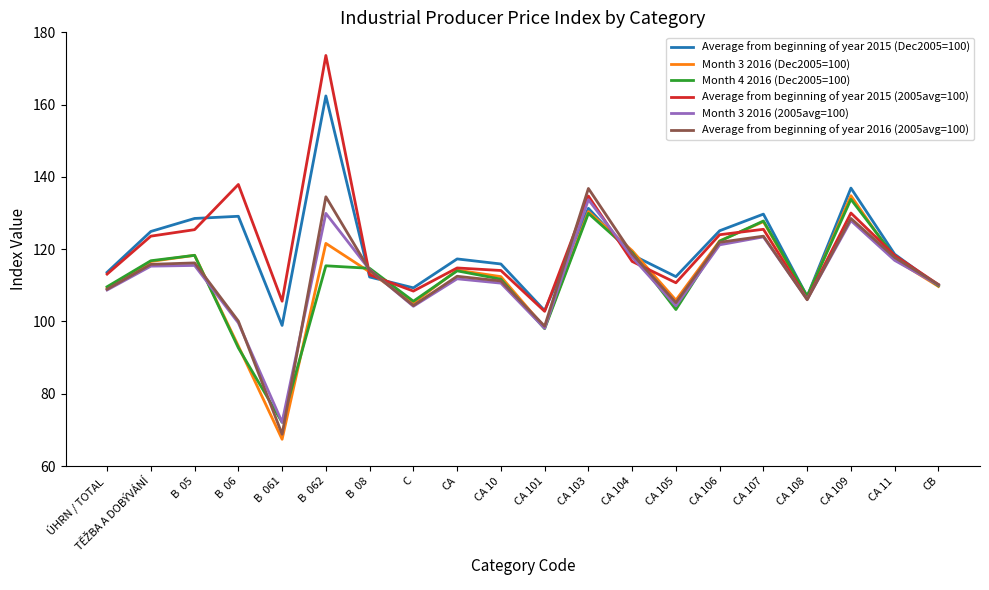

Which category has the highest value in the Month 3 2016 (Dec2005=100) series?

CA 109